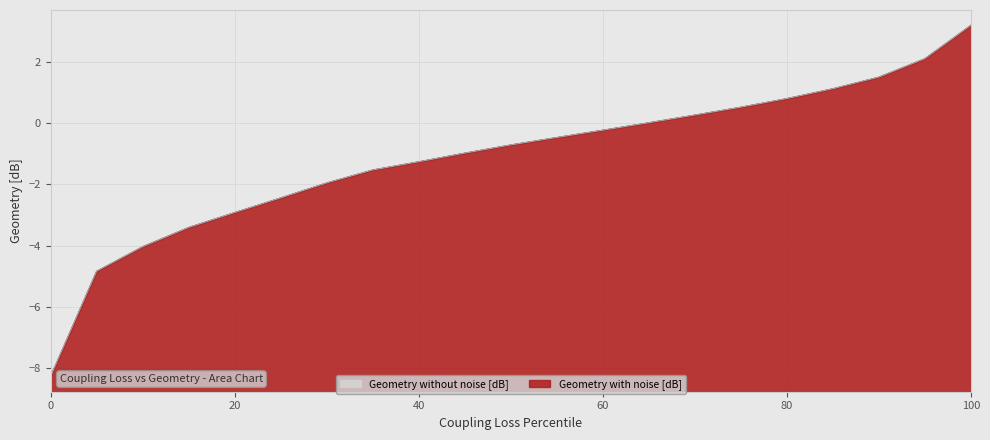

What is the minimum value for Geometry with noise [dB]?

1.0